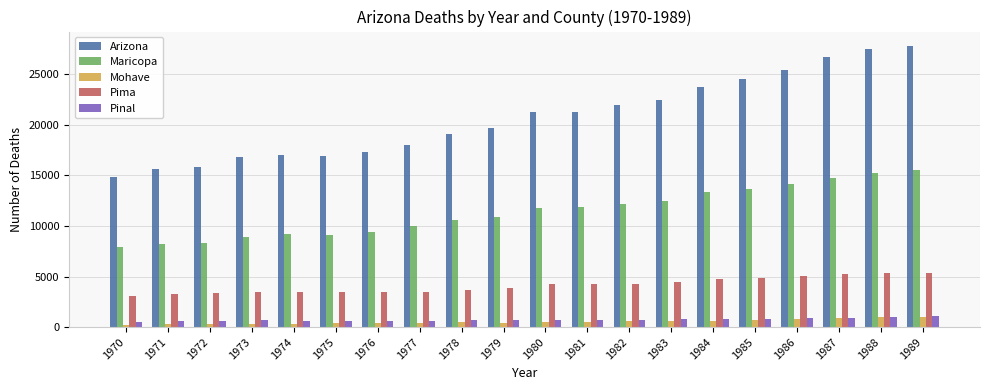

What is the approximate value of Maricopa at 1978?

10614